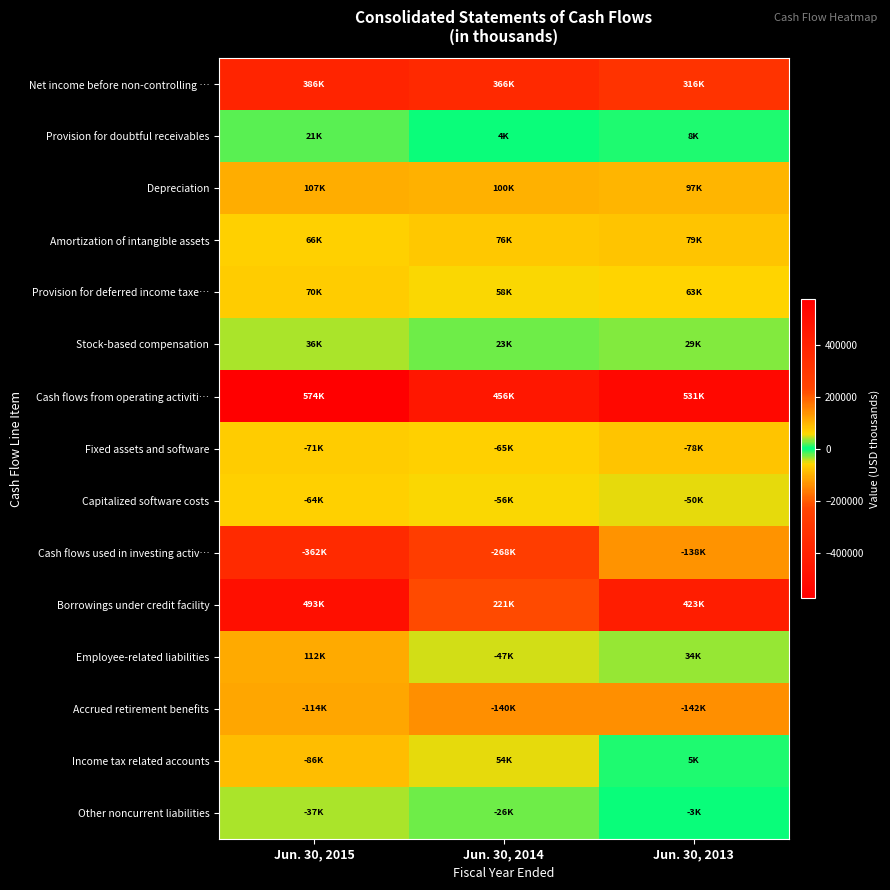

Reading left to right, extract all data points from this chart.

Net income before non-controlling …: Jun. 30, 2015=385631	Jun. 30, 2014=366314	Jun. 30, 2013=315652
Provision for doubtful receivables: Jun. 30, 2015=20584	Jun. 30, 2014=4429	Jun. 30, 2013=8351
Depreciation: Jun. 30, 2015=106546	Jun. 30, 2014=99606	Jun. 30, 2013=96811
Amortization of intangible assets: Jun. 30, 2015=65741	Jun. 30, 2014=75932	Jun. 30, 2013=78910
Provision for deferred income taxe…: Jun. 30, 2015=70452	Jun. 30, 2014=58220	Jun. 30, 2013=62510
Stock-based compensation: Jun. 30, 2015=36129	Jun. 30, 2014=22517	Jun. 30, 2013=28906
Cash flows from operating activiti…: Jun. 30, 2015=573519	Jun. 30, 2014=456091	Jun. 30, 2013=531314
Fixed assets and software: Jun. 30, 2015=-71435	Jun. 30, 2014=-64825	Jun. 30, 2013=-77891
Capitalized software costs: Jun. 30, 2015=-63791	Jun. 30, 2014=-55996	Jun. 30, 2013=-50081
Cash flows used in investing activ…: Jun. 30, 2015=-361975	Jun. 30, 2014=-268062	Jun. 30, 2013=-137766
Borrowings under credit facility: Jun. 30, 2015=493000	Jun. 30, 2014=220600	Jun. 30, 2013=422600
Employee-related liabilities: Jun. 30, 2015=111611	Jun. 30, 2014=-46766	Jun. 30, 2013=33642
Accrued retirement benefits: Jun. 30, 2015=-114387	Jun. 30, 2014=-139922	Jun. 30, 2013=-141895
Income tax related accounts: Jun. 30, 2015=-86108	Jun. 30, 2014=53564	Jun. 30, 2013=4680
Other noncurrent liabilities: Jun. 30, 2015=-36764	Jun. 30, 2014=-26095	Jun. 30, 2013=-2649